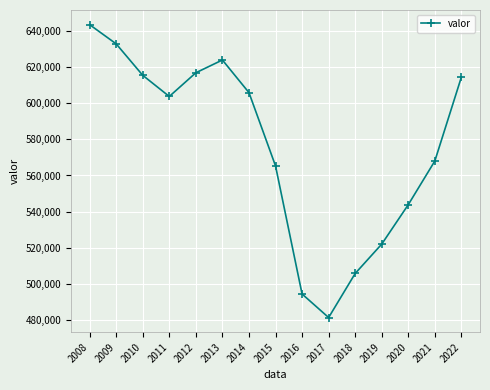

What is the difference between the second highest and second lowest values?

138563